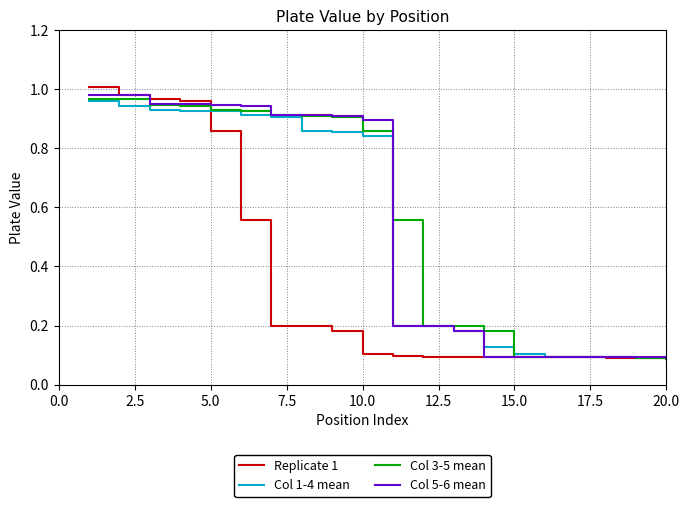

Which series has the widest spread of values?

Replicate 1